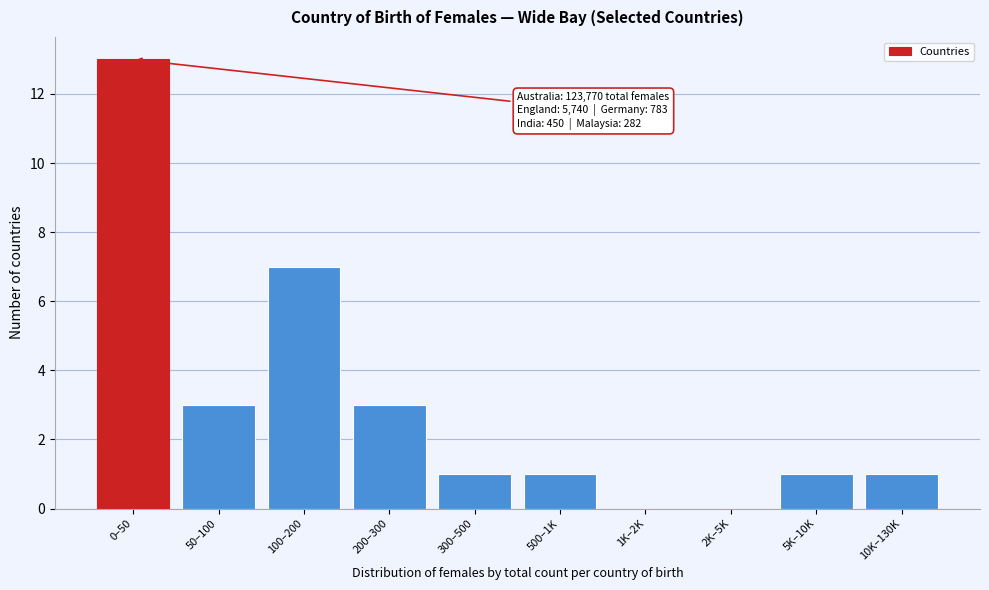

Reading left to right, extract all data points from this chart.

0–50=13	50–100=3	100–200=7	200–300=3	300–500=1	500–1K=1	1K–2K=0	2K–5K=0	5K–10K=1	10K–130K=1